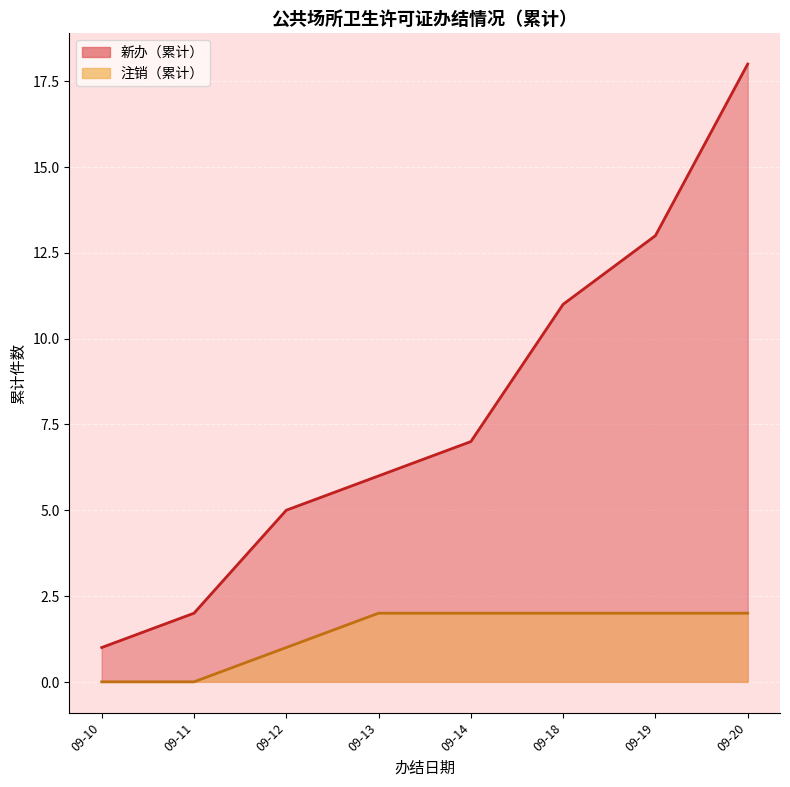

True or false: 注销 has a value of 2 at 2024-09-19.

True